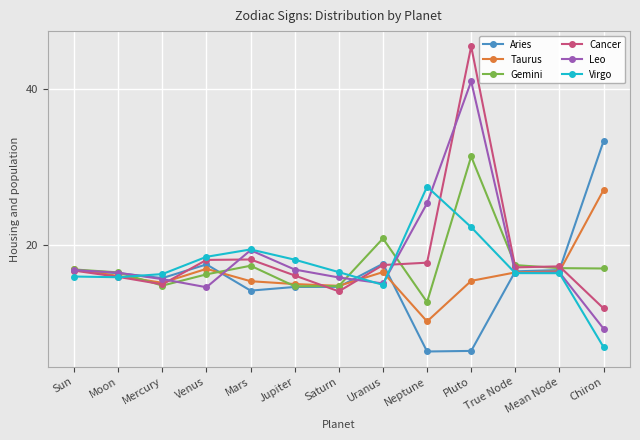

What is the highest value of the Gemini series?

31.4